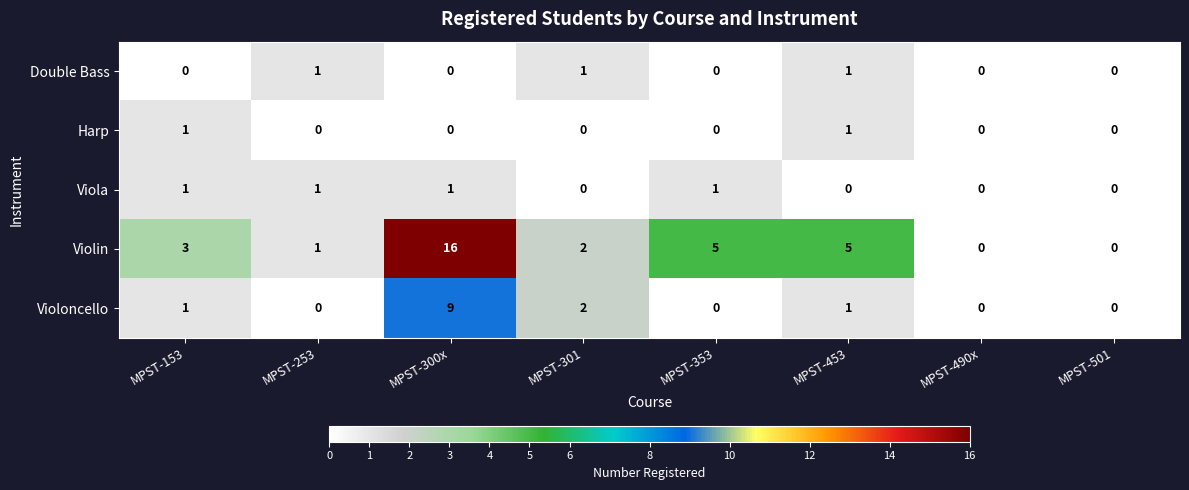

What is the highest value of the Violin series?

16